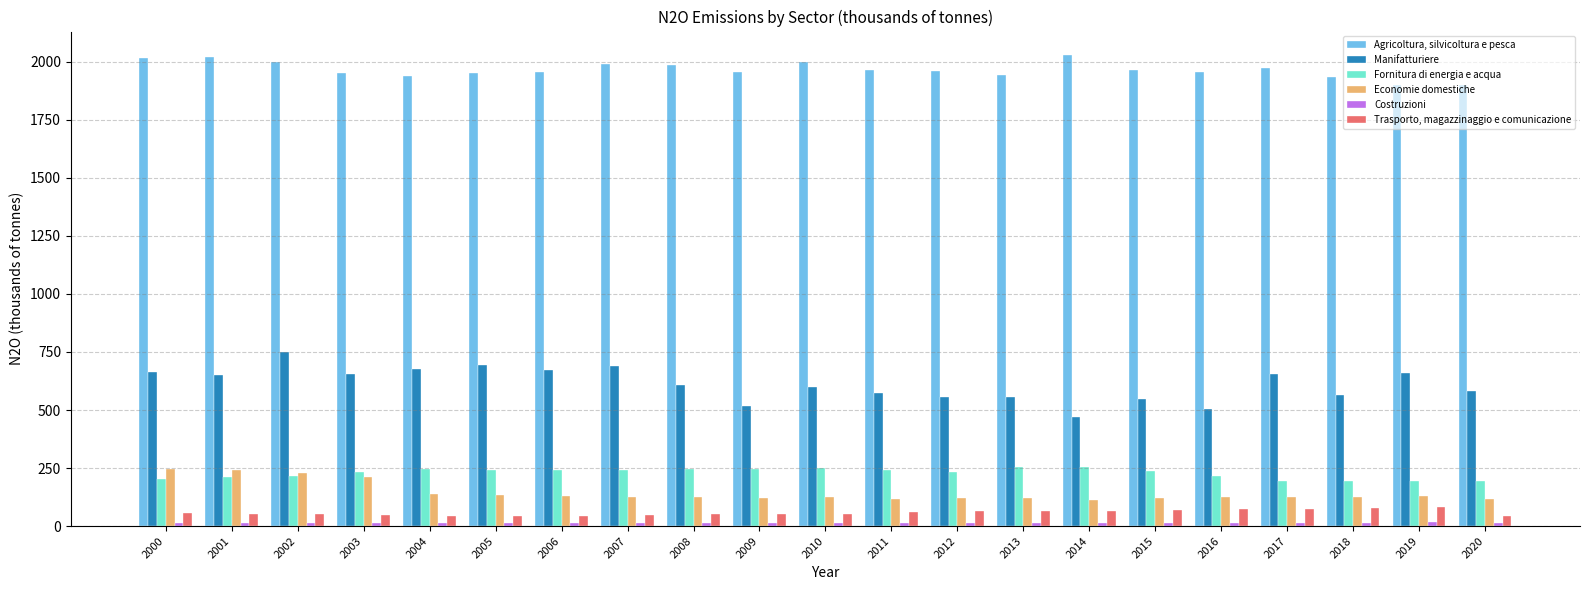

Read the Fornitura di energia e acqua value at 2007.

242.5